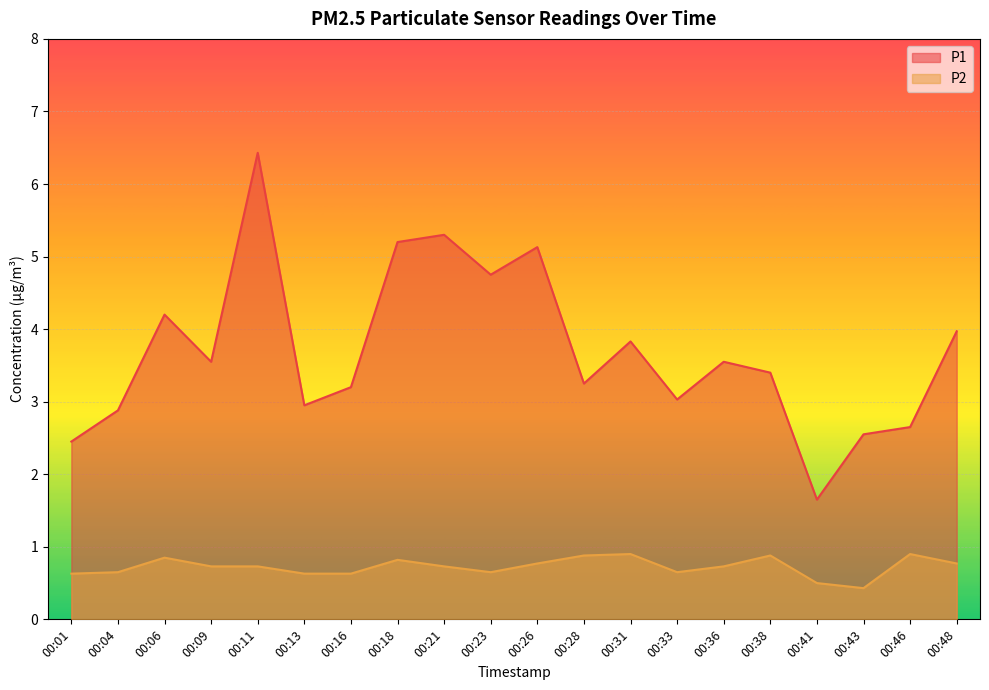

Between 00:11 and 00:06, which is larger?

00:11